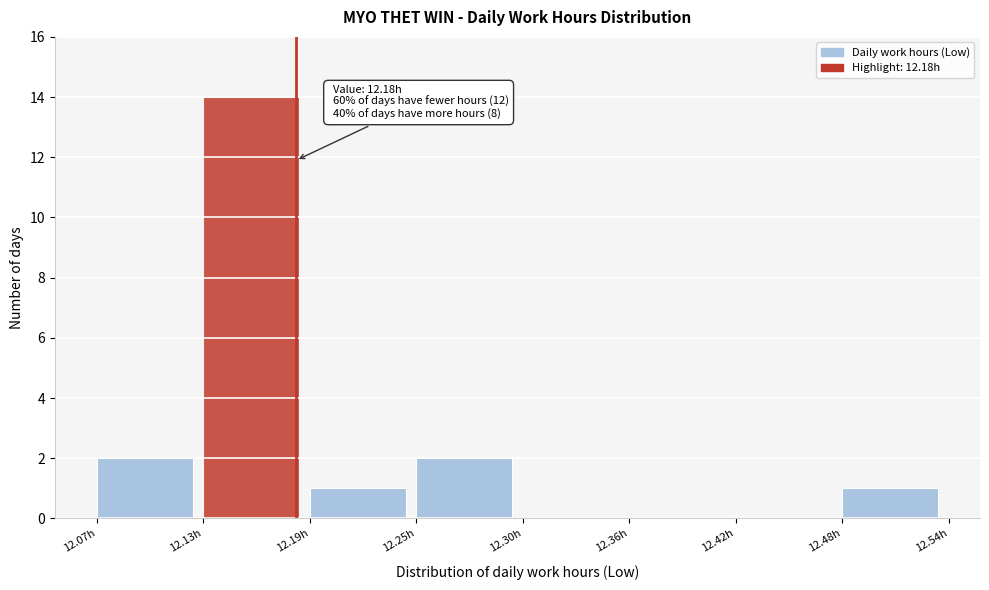

Which range on the x-axis has the tallest bar?

12.13 to 12.19